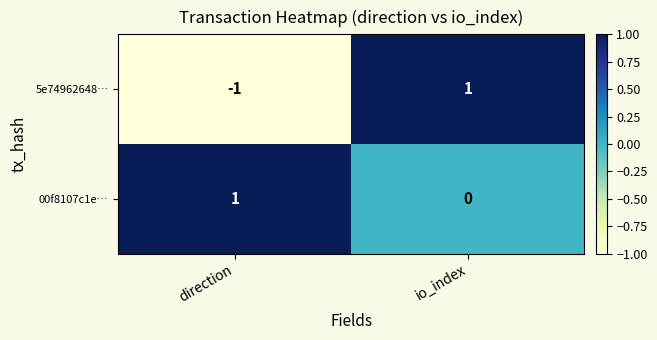

Where is 5e74962648… nearest to the value 0?

direction